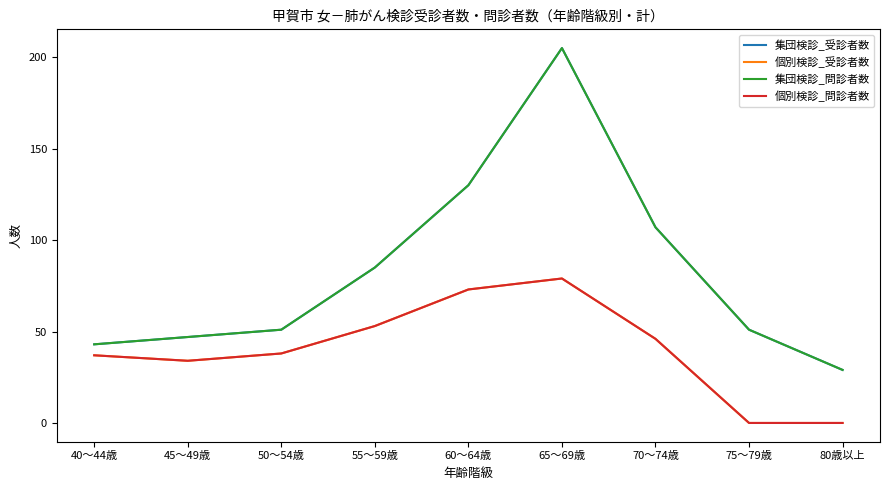

True or false: 集団検診_問診者数 has more than 1 points higher than both neighbors.

False